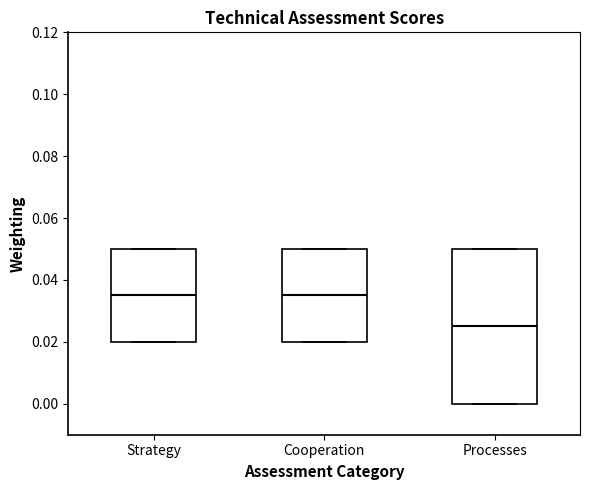

Reading left to right, read every box against the y-axis: the position of its median line, the range the box covers, and the ends of its whiskers. The values are not printed on the chart, so give them approximately, as read against the axis.

Strategy: median 0.036, box 0.020 to 0.050, whiskers 0.020 to 0.050
Cooperation: median 0.036, box 0.020 to 0.050, whiskers 0.020 to 0.050
Processes: median 0.026, box 0.000 to 0.050, whiskers 0.000 to 0.050